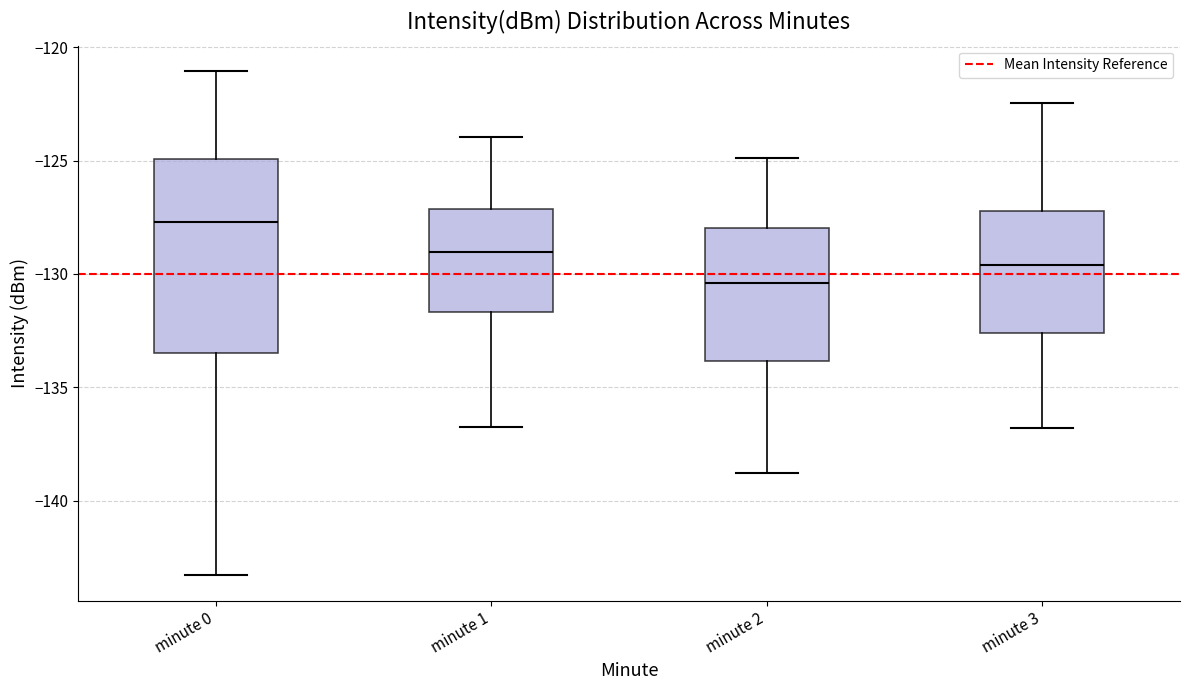

Reading left to right, read every box against the y-axis: the position of its median line, the range the box covers, and the ends of its whiskers. The values are not printed on the chart, so give them approximately, as read against the axis.

minute 0: median -127.5, box -133.5 to -125.0, whiskers -143.5 to -121.0
minute 1: median -129.0, box -131.5 to -127.0, whiskers -136.5 to -124.0
minute 2: median -130.5, box -134.0 to -128.0, whiskers -139.0 to -125.0
minute 3: median -129.5, box -132.5 to -127.0, whiskers -137.0 to -122.5